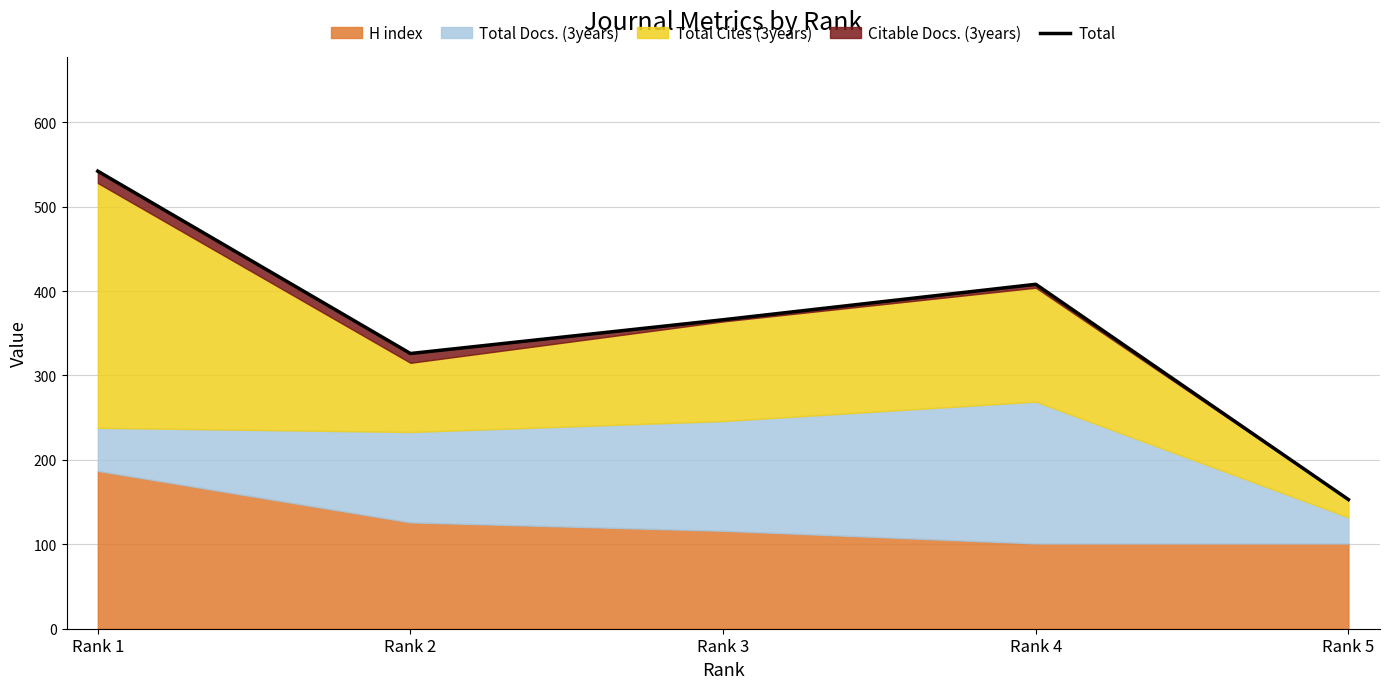

What is the difference between the values at Rank 5 and Rank 1?

389